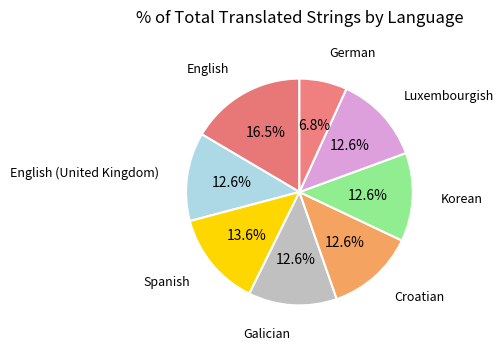

To the nearest percent, what is the combined percentage of German and Spanish?

20%